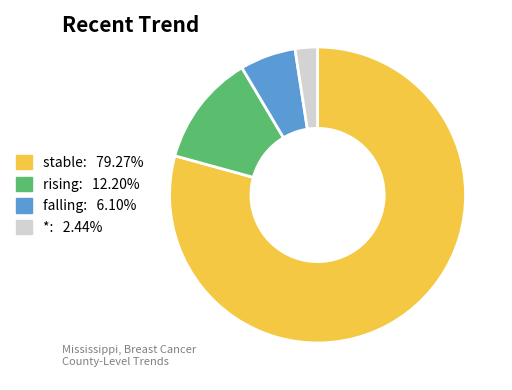

Is it true that stable is 50% of the pie?

False